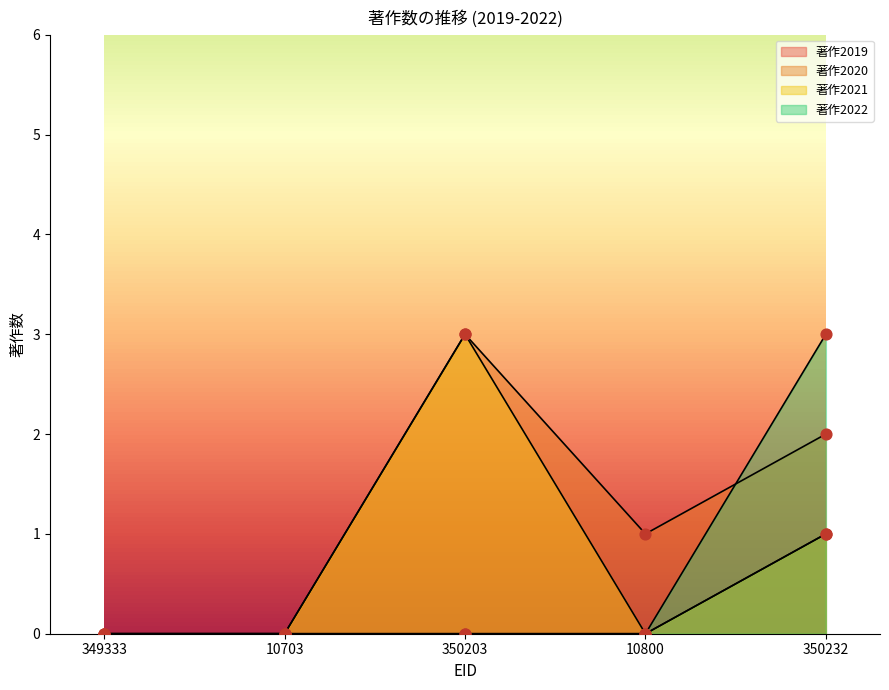

Which series has the largest total across all categories?

著作2020